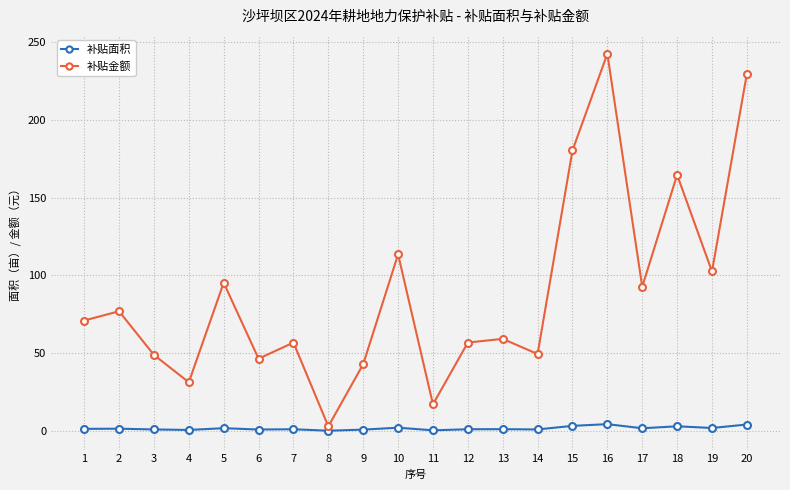

True or false: 补贴面积 and 补贴金额 intersect in this chart.

False